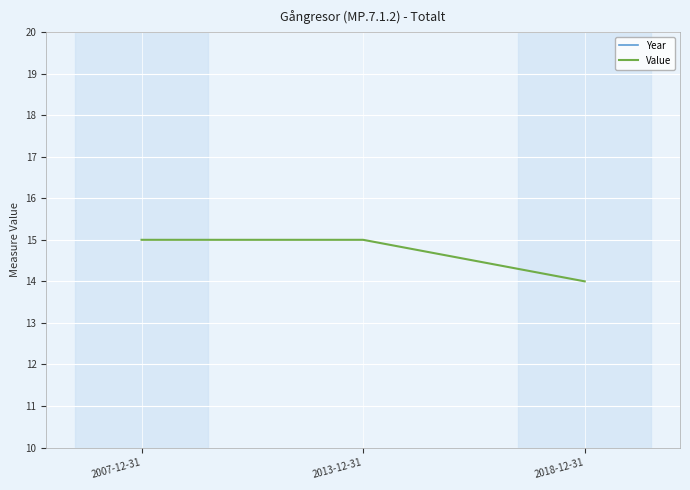

The value of Value at 2007-12-31 is 10. True or false?

False